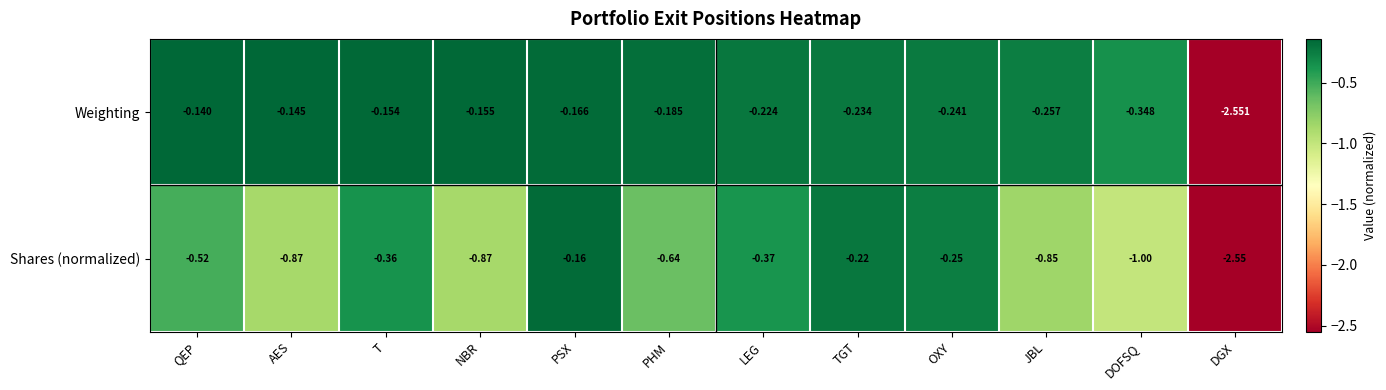

Is the value of Weighting at NBR greater than the value of Shares (normalized) at OXY?

Yes